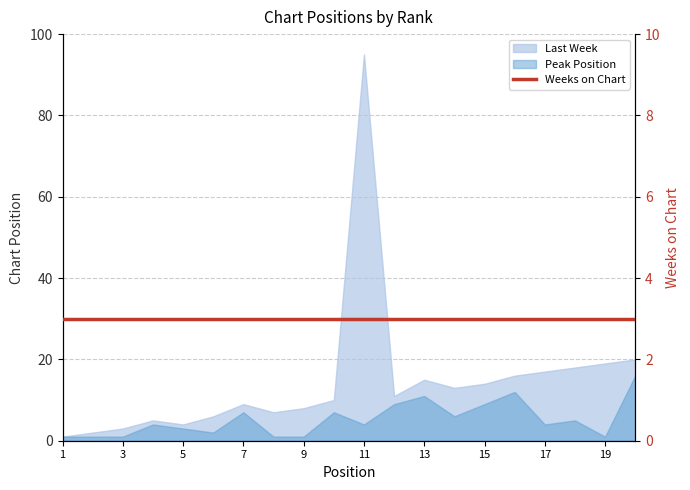

At which label does Last Week first exceed 11?

11